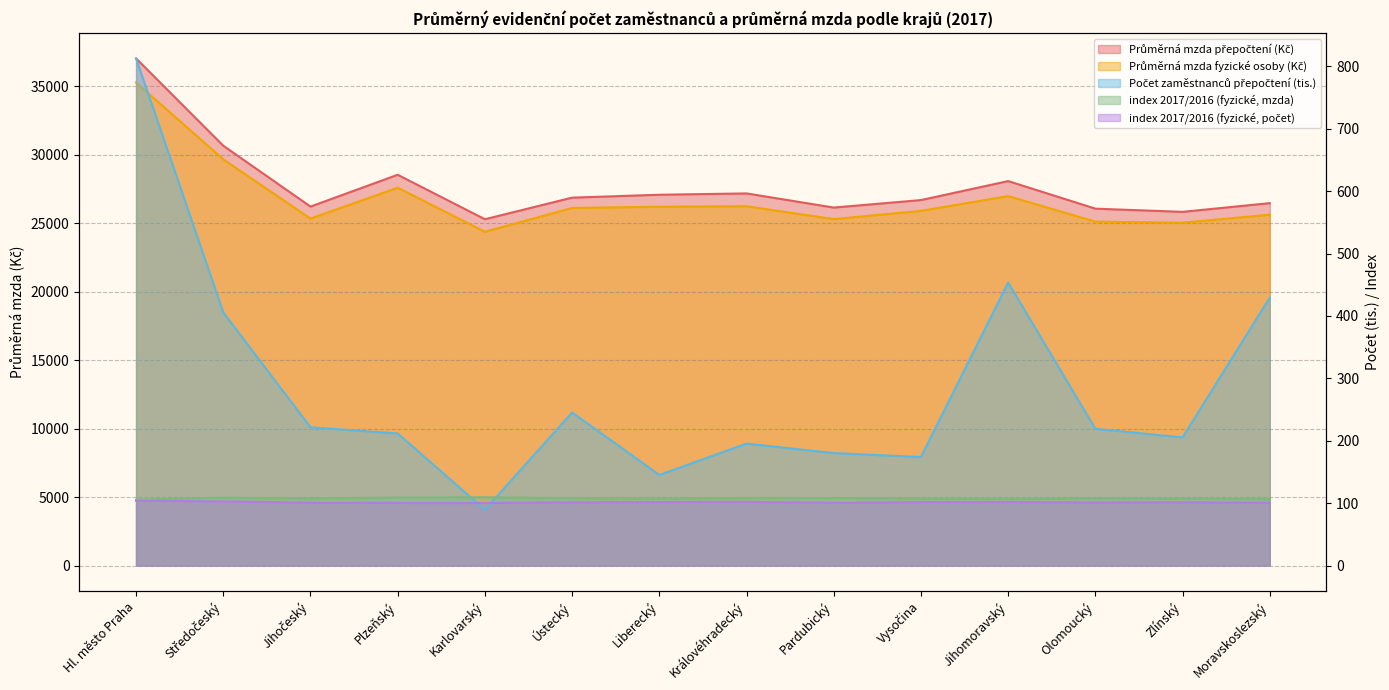

Reading left to right, what are all the values shown in this chart?

Průměrná mzda fyzické osoby (Kč): 35286.0	29673.0	25344.0	27600.0	24382.0	26122.0	26210.0	26246.0	25308.0	25908.0	26989.0	25122.0	25045.0	25630.0
index 2017/2016 (fyzické, mzda): 105.5	108.8	107.3	109.0	109.4	107.9	107.3	108.1	108.2	107.3	107.0	107.5	107.1	106.6
Počet zaměstnanců přepočtení (tis.): 812.7	405.6	221.5	211.6	89.4	245.2	145.2	195.4	180.2	173.9	453.5	219.1	205.3	429.4
index 2017/2016 (fyzické, počet): 103.8	102.8	100.7	100.3	100.2	101.3	101.7	102.0	100.5	101.7	101.9	101.0	101.3	100.6
Průměrná mzda přepočtení (Kč): 37046.0	30668.0	26222.0	28546.0	25298.0	26875.0	27087.0	27184.0	26151.0	26697.0	28084.0	26070.0	25837.0	26474.0